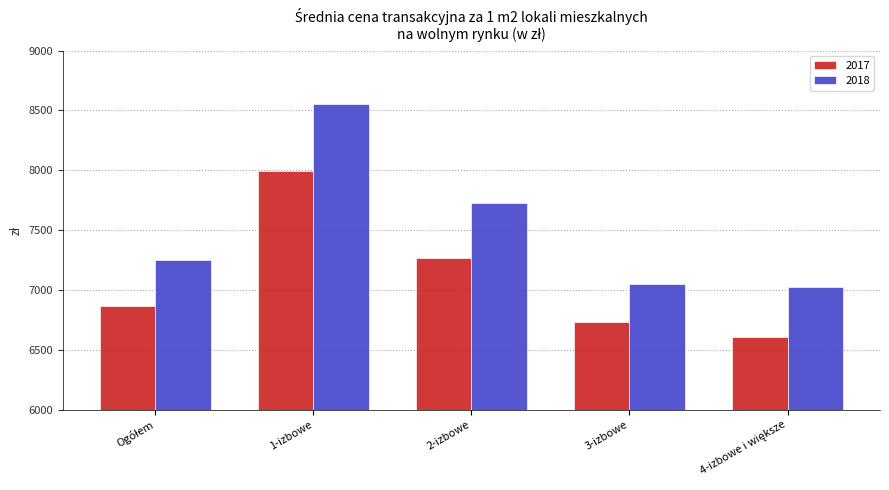

What is the smallest value displayed?

6605